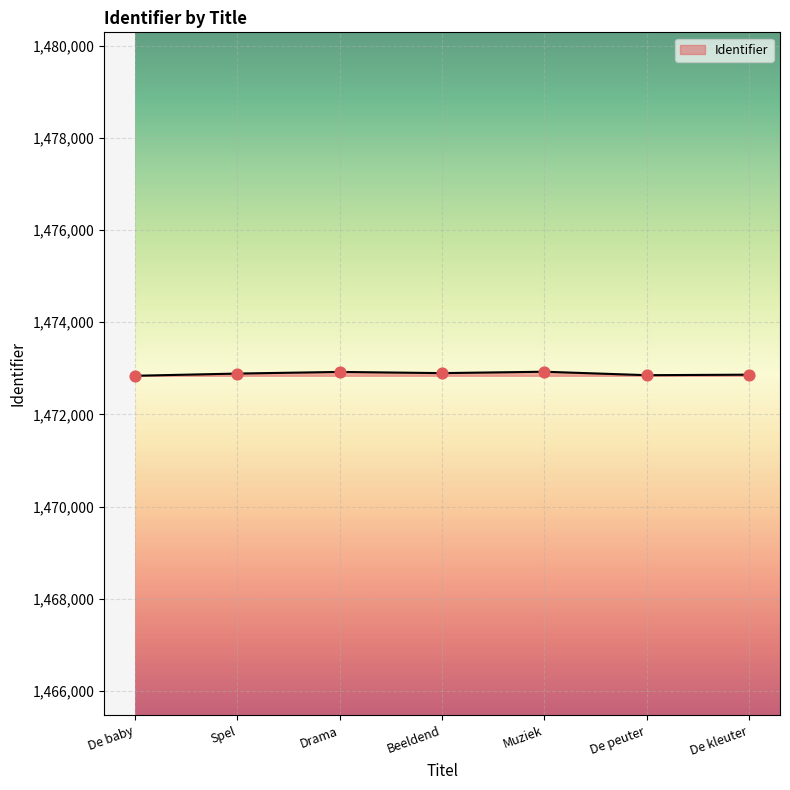

Approximately how many times larger is the value at Beeldend compared to Muziek?

1.0